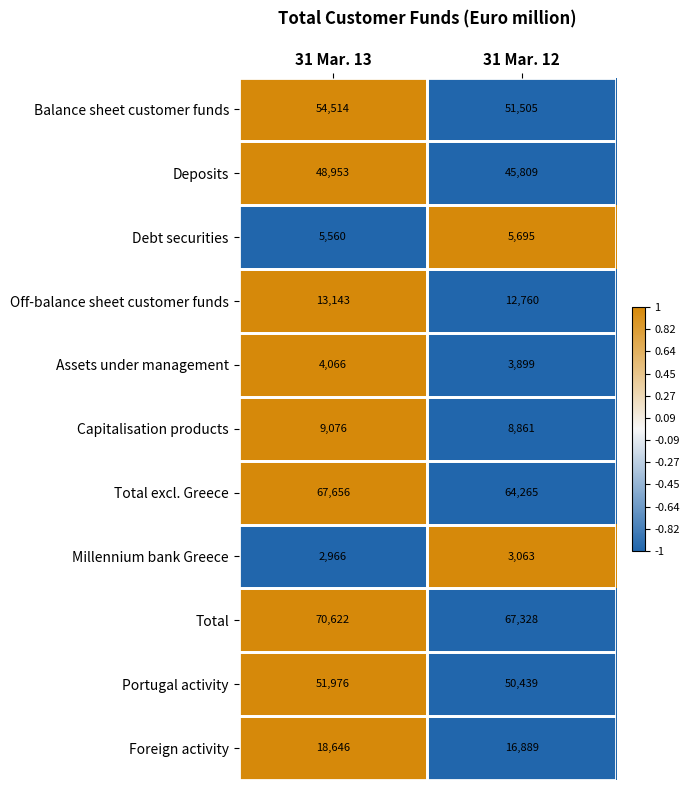

Between 31 Mar. 13 and 31 Mar. 12, which series saw the biggest shift?

Total excl. Greece